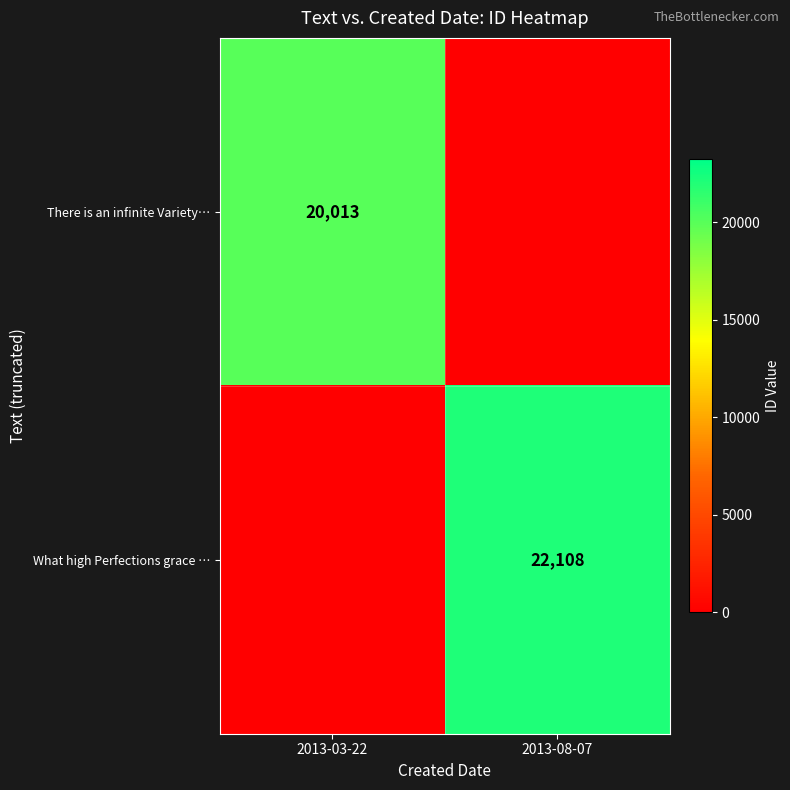

Is the value of There is an infinite Variety… at 2013-03-22 greater than the value of What high Perfections grace … at 2013-08-07?

No